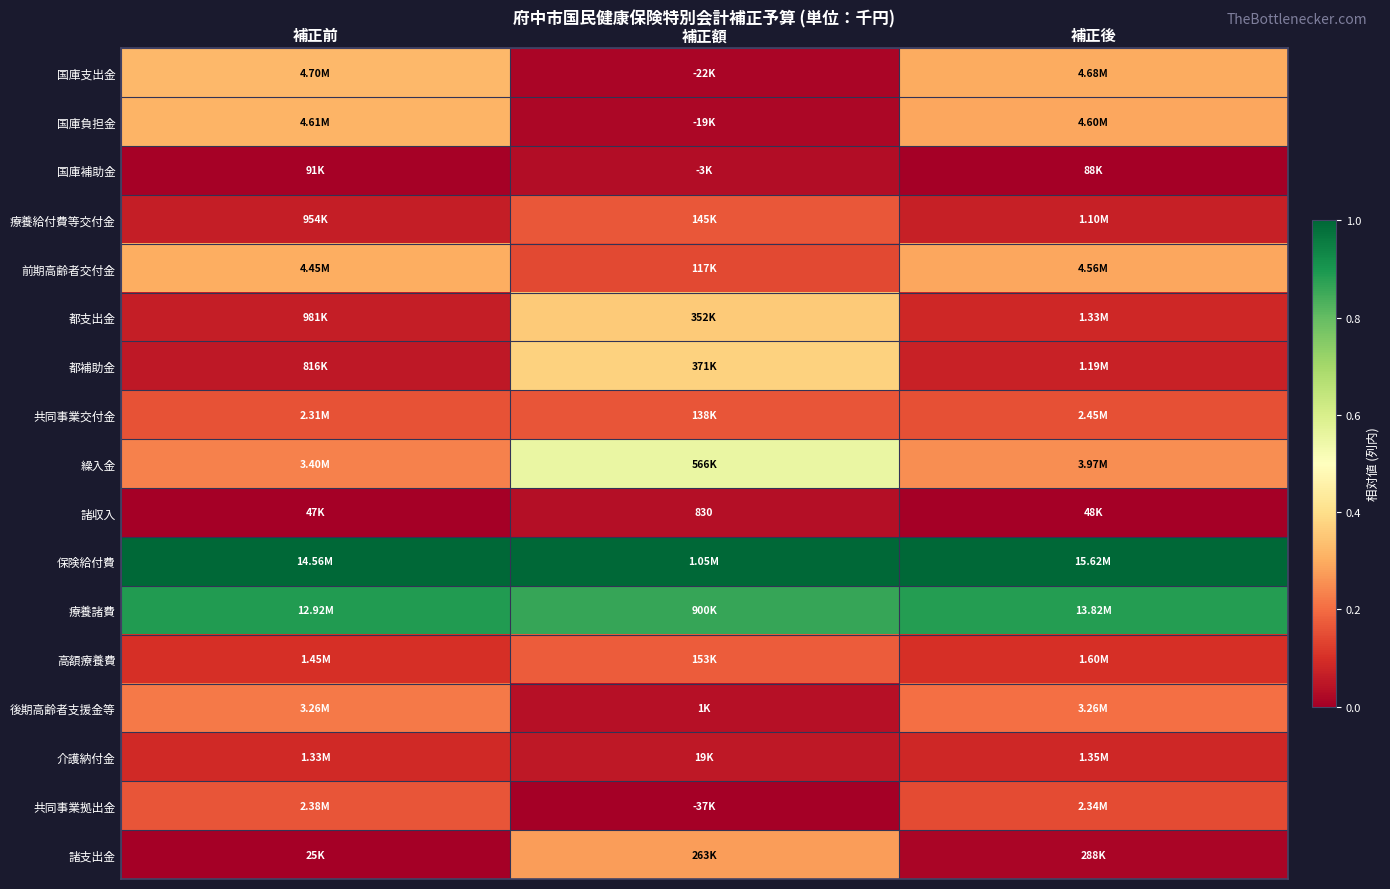

The value of 諸支出金 at 補正前 is -0.1. True or false?

False